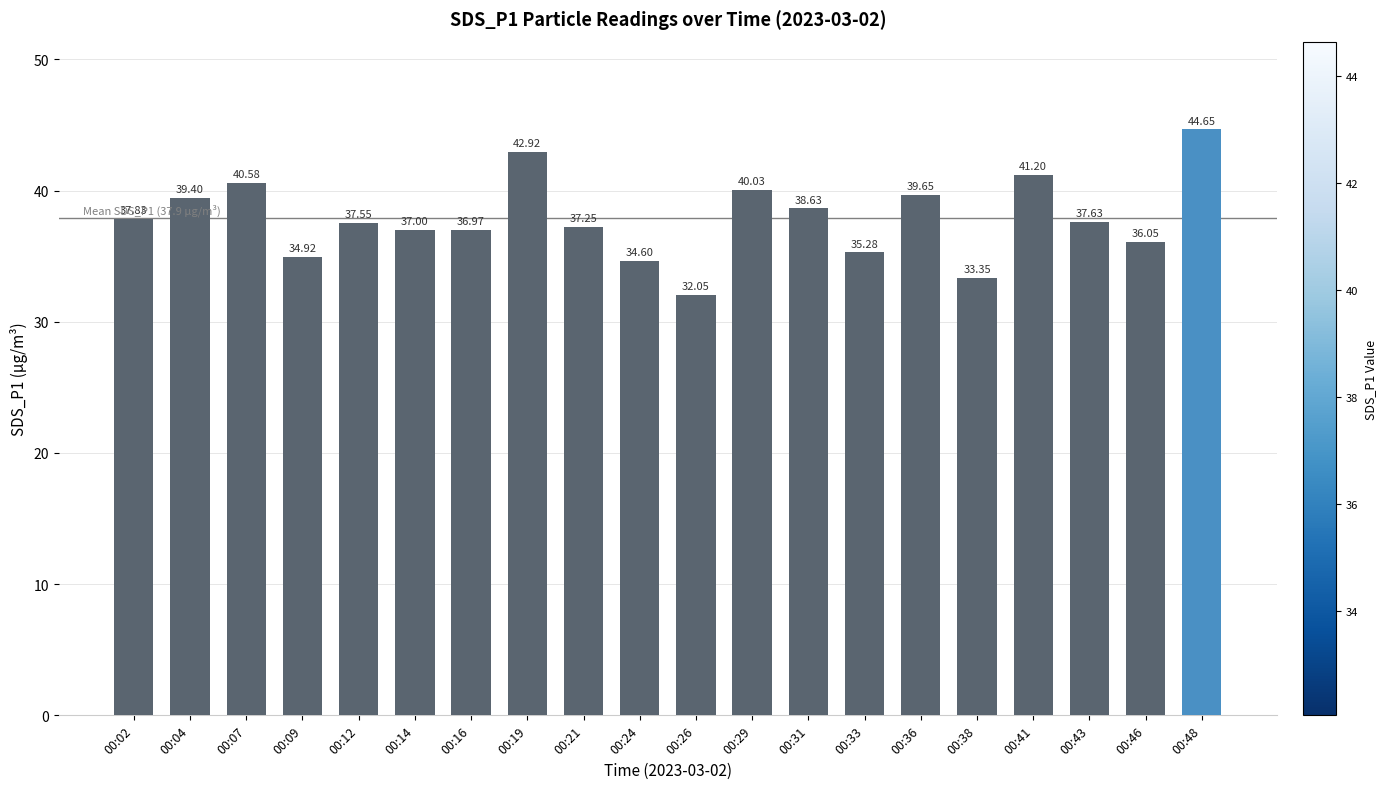

What is the change in value from 00:07 to 00:33?

-5.3